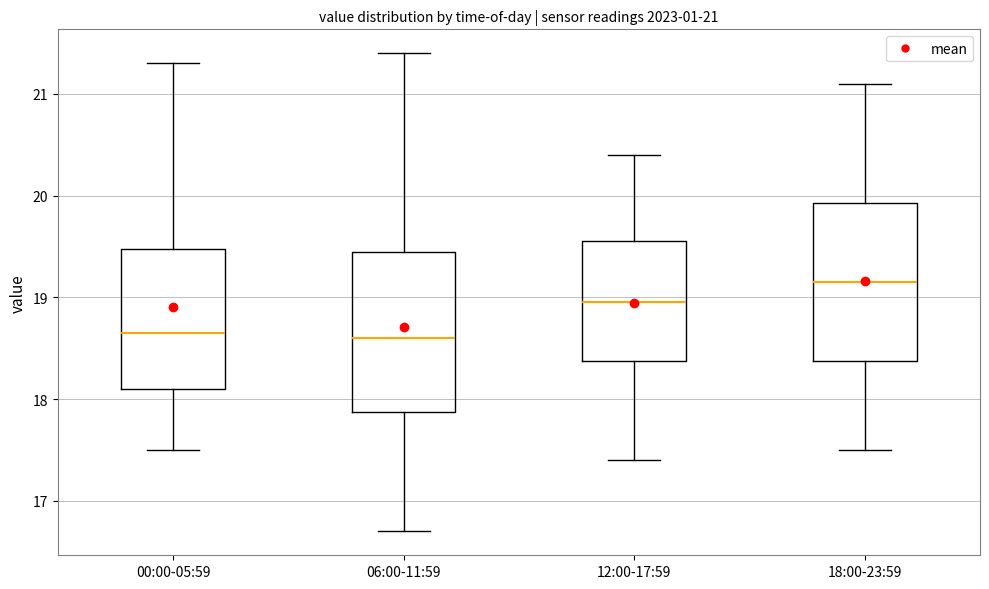

Which box has the highest median line?

18:00-23:59